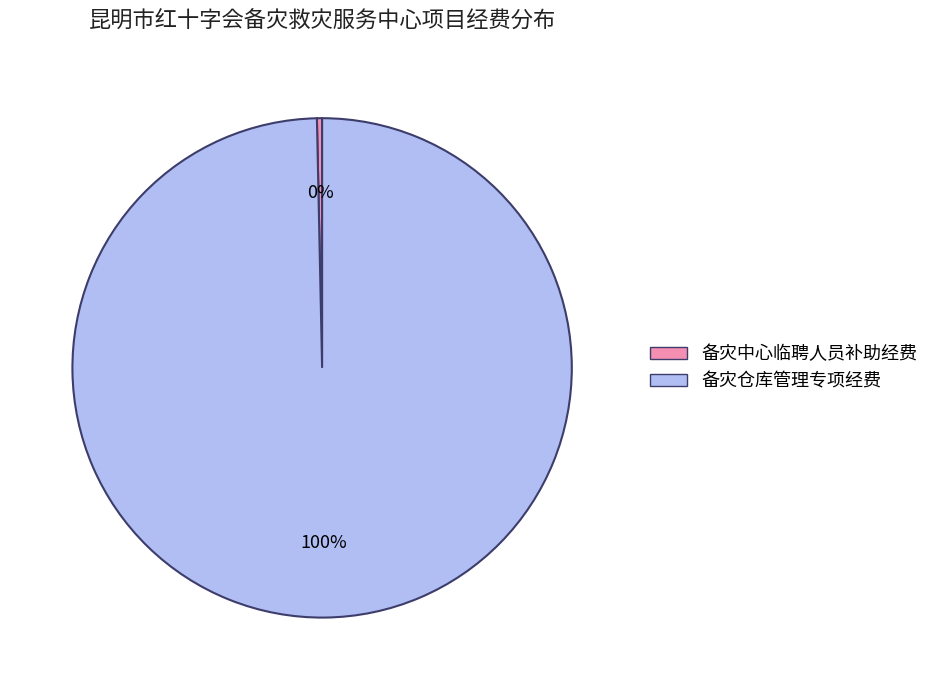

To the nearest percent, what is the combined percentage of 备灾仓库管理专项经费 and 备灾中心临聘人员补助经费?

100%